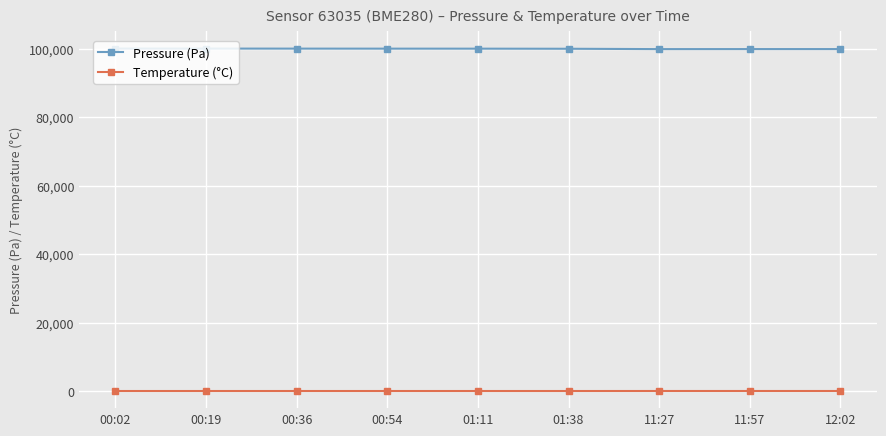

At how many categories does at least one series exceed 92676?

9